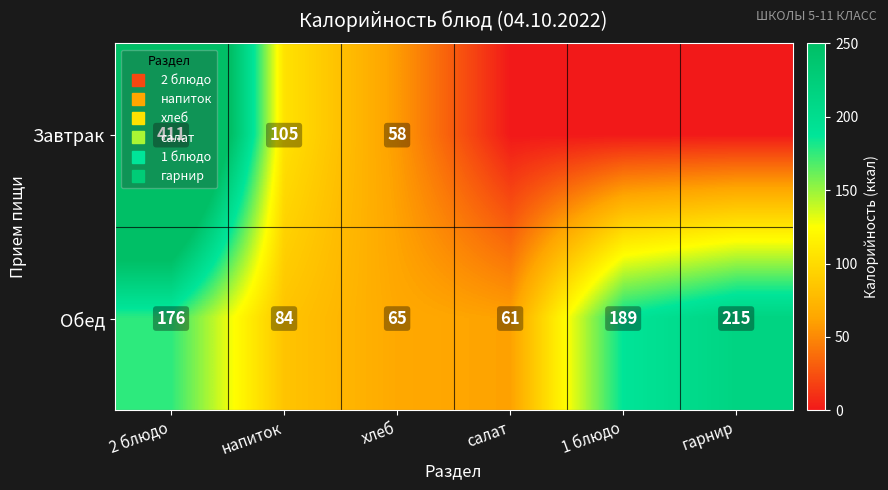

At which category is the sum across all series the highest?

2 блюдо